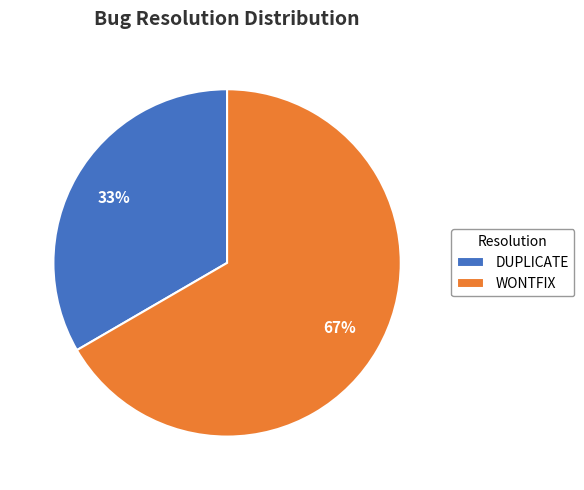

Does WONTFIX account for over 50% of the chart?

Yes